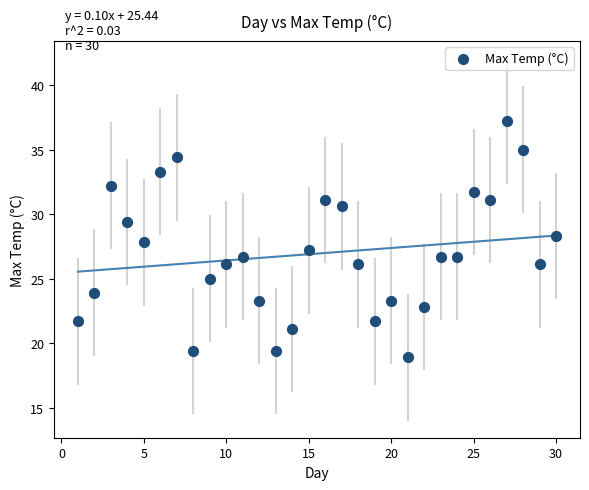

What is the range of X values (max minus min)?

29.0